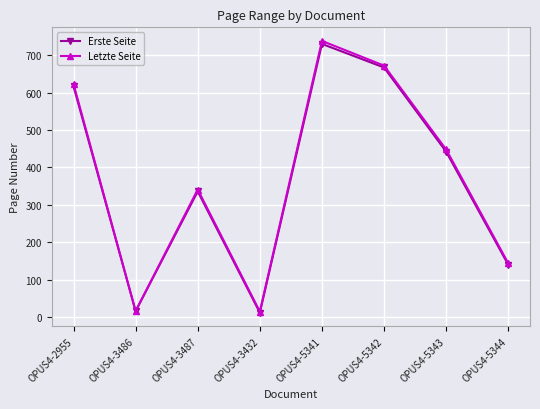

Where is Letzte Seite nearest to the value 376?

OPUS4-3487